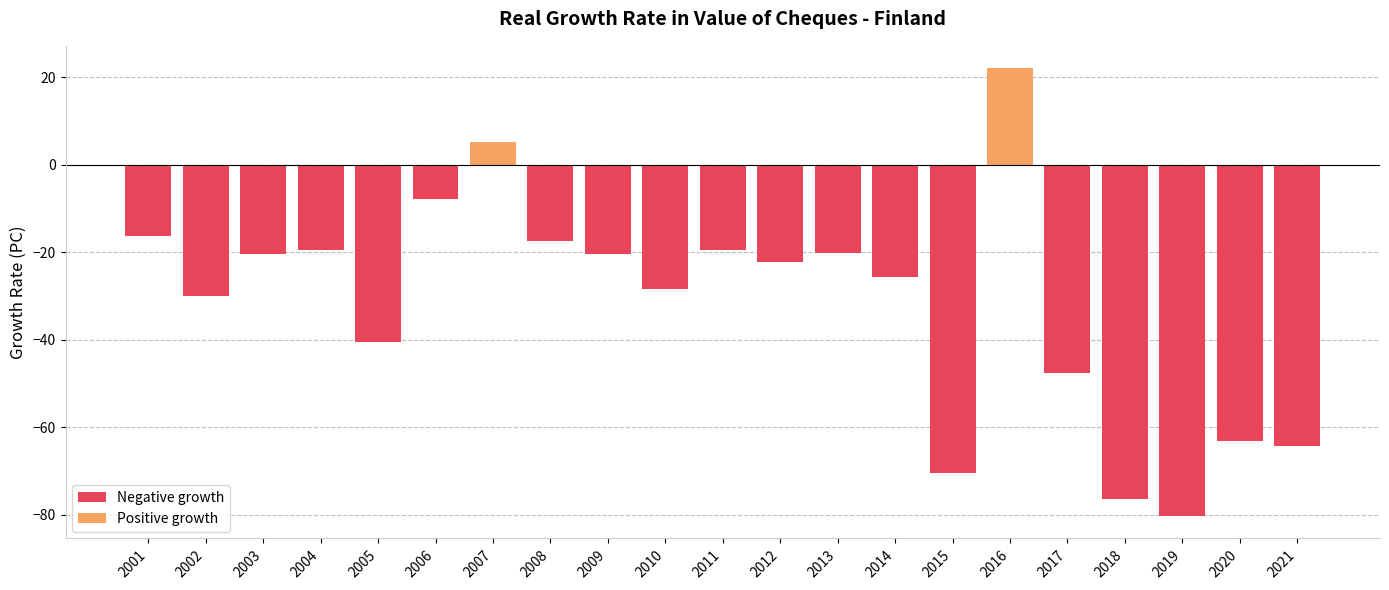

Is it true that the value at 2005 is -40.6?

True